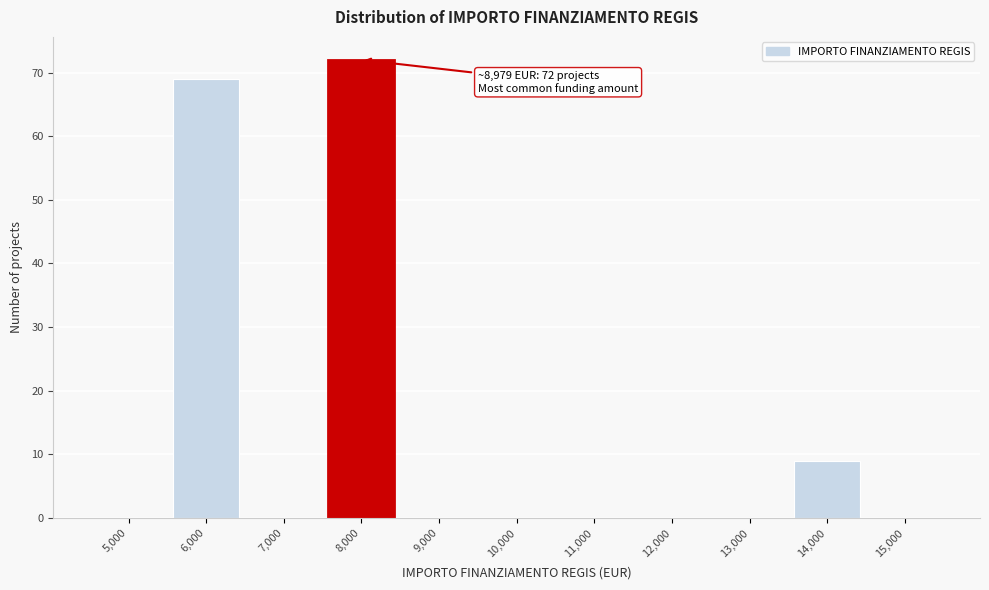

Reading left to right, extract all data points from this chart.

5,000=0	6,000=69	7,000=0	8,000=72	9,000=0	10,000=0	11,000=0	12,000=0	13,000=0	14,000=9	15,000=0